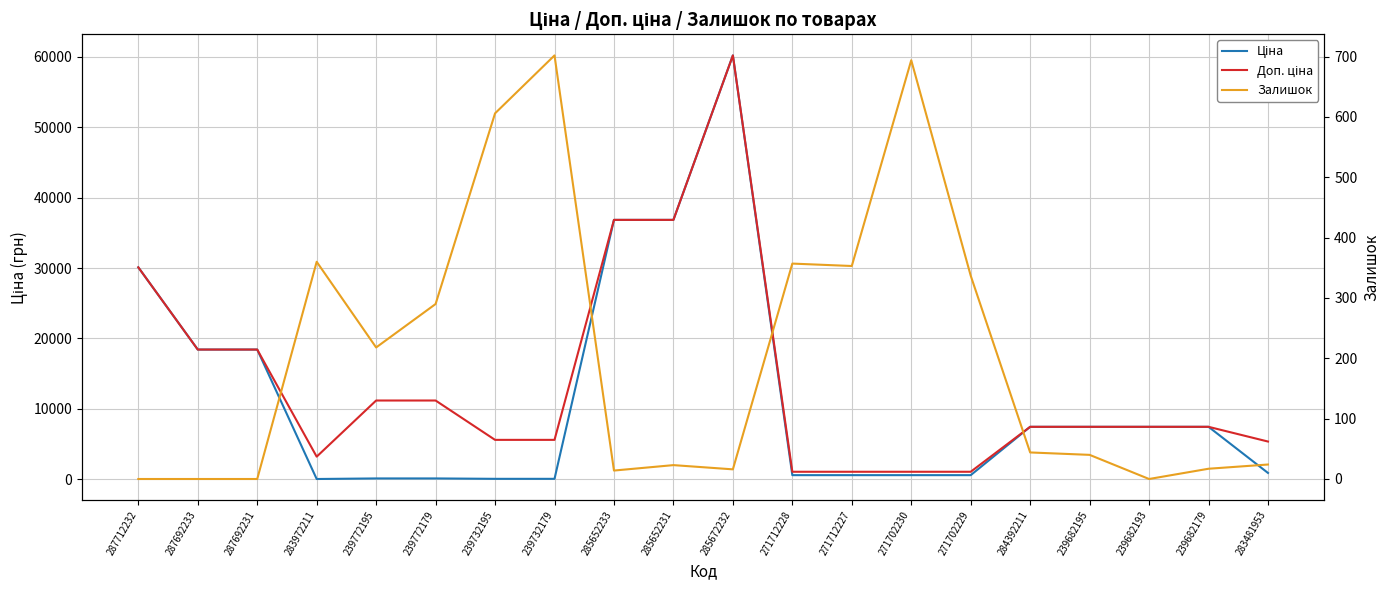

Which category has the lowest value across all series?

287712232